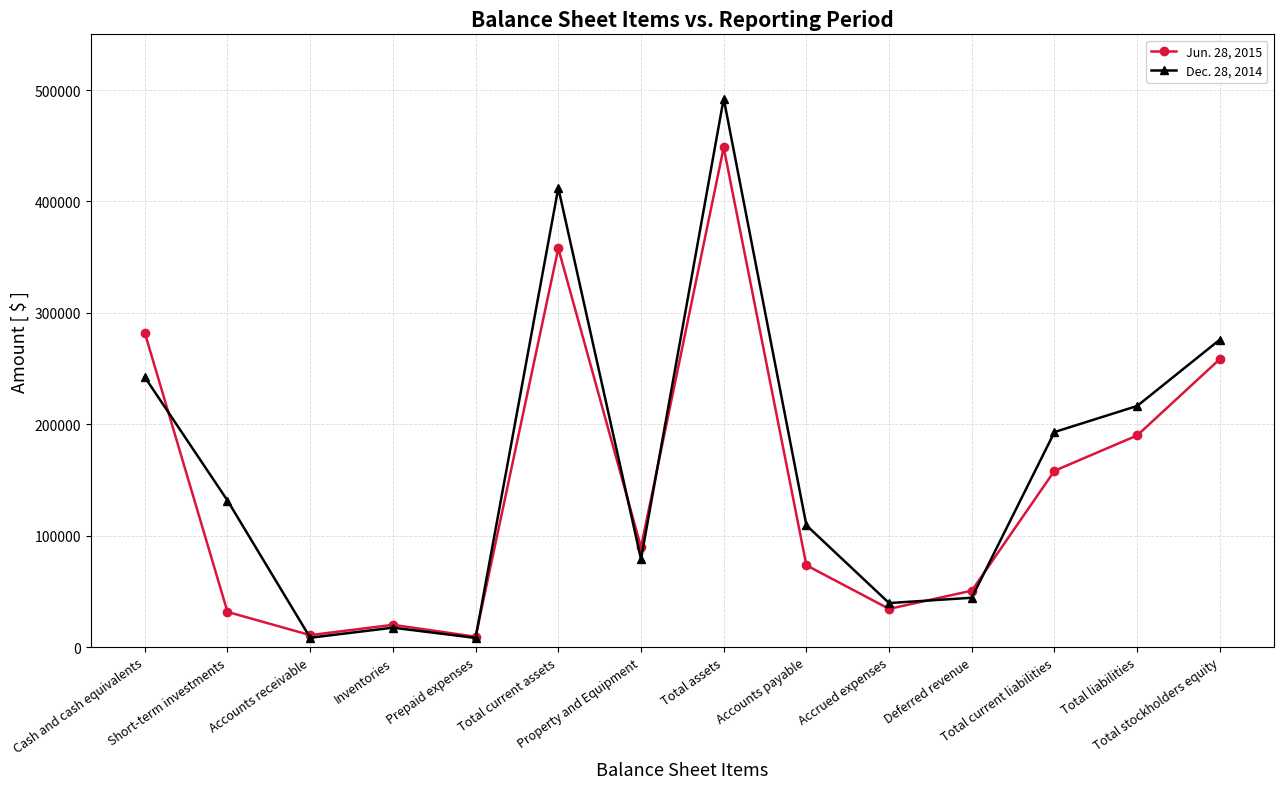

Between which two adjacent categories do Dec. 28, 2014 and Jun. 28, 2015 first intersect?

Cash and cash equivalents and Short-term investments